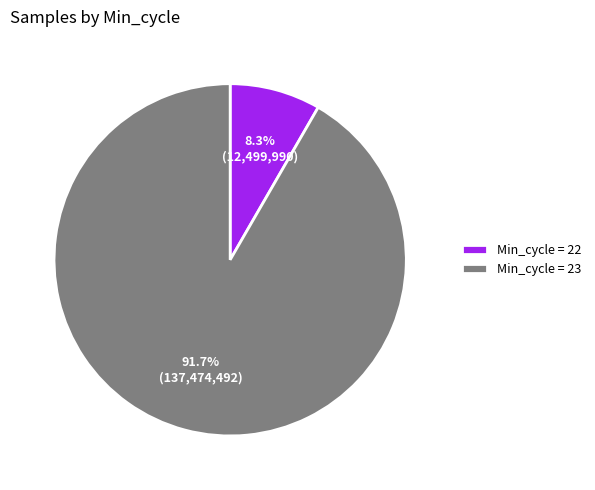

Rank the categories by value from lowest to highest.

Min_cycle = 22, Min_cycle = 23